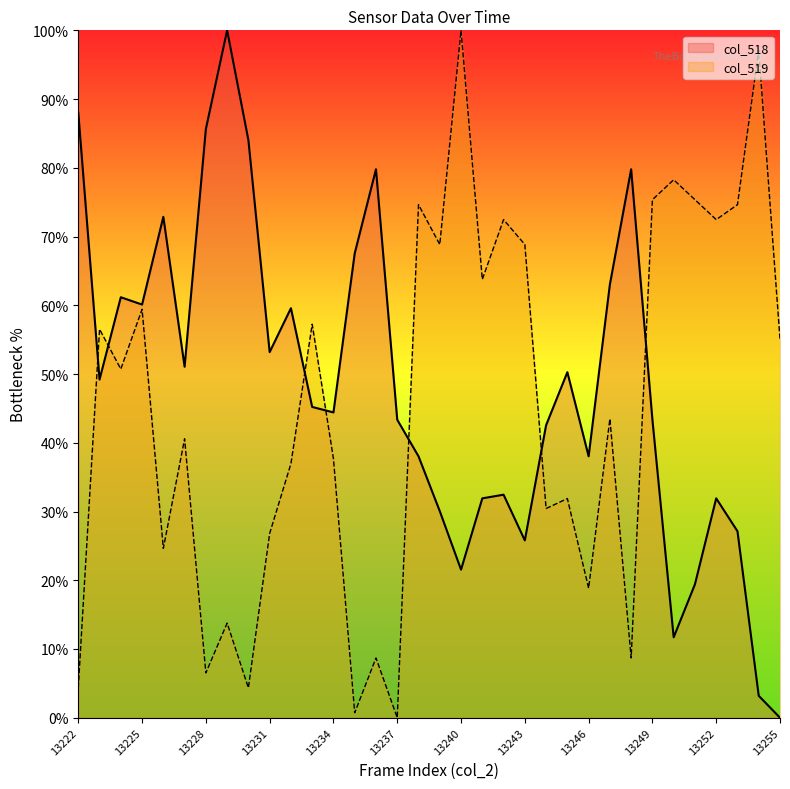

Between which two adjacent categories do col_519 and col_518 first intersect?

13222 and 13223